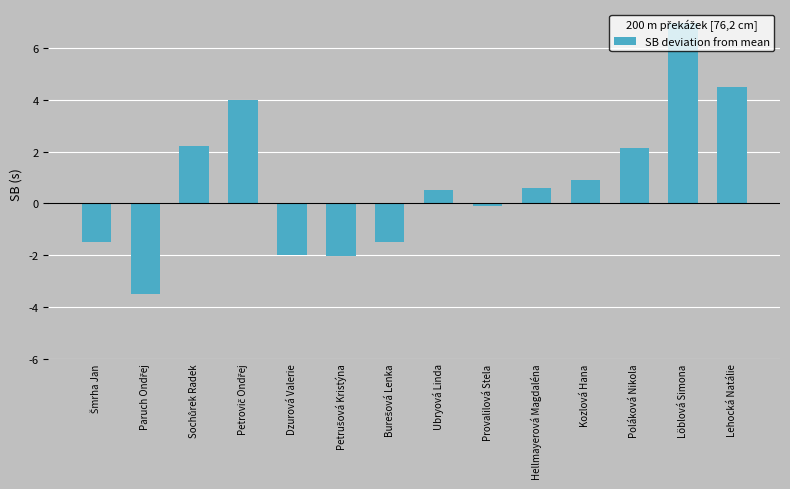

Is it true that the value at Dzurová Valerie is -0.8?

False